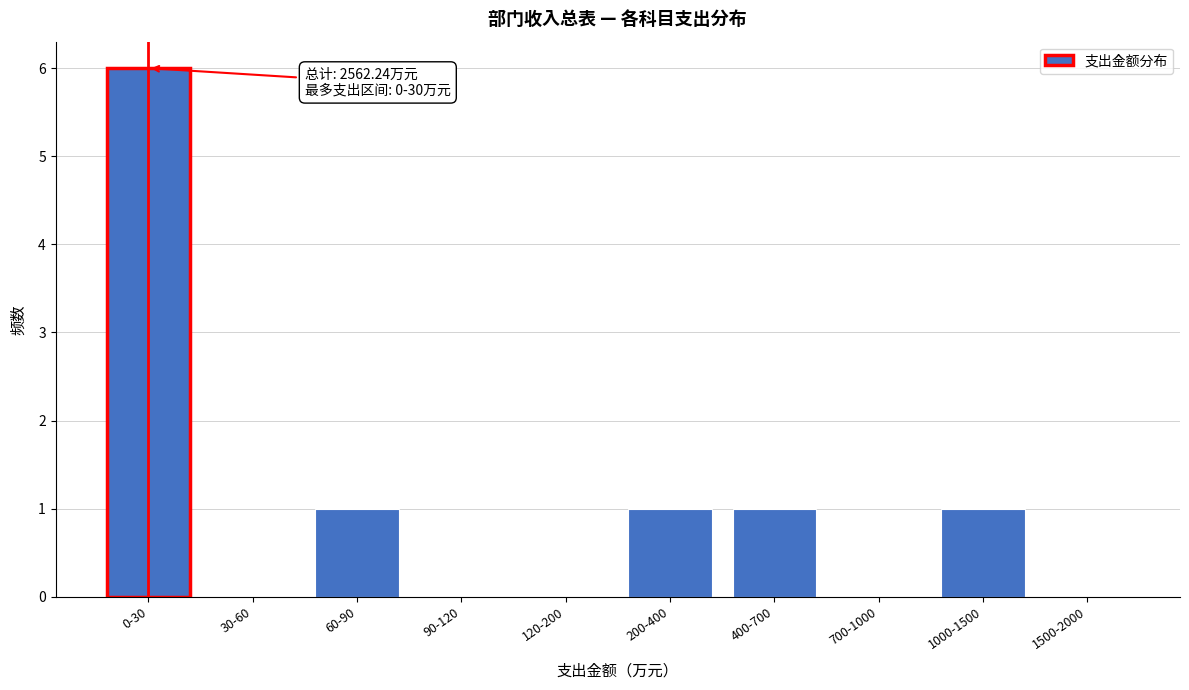

Reading left to right, transcribe all the data shown in this chart.

0-30=6	30-60=0	60-90=1	90-120=0	120-200=0	200-400=1	400-700=1	700-1000=0	1000-1500=1	1500-2000=0